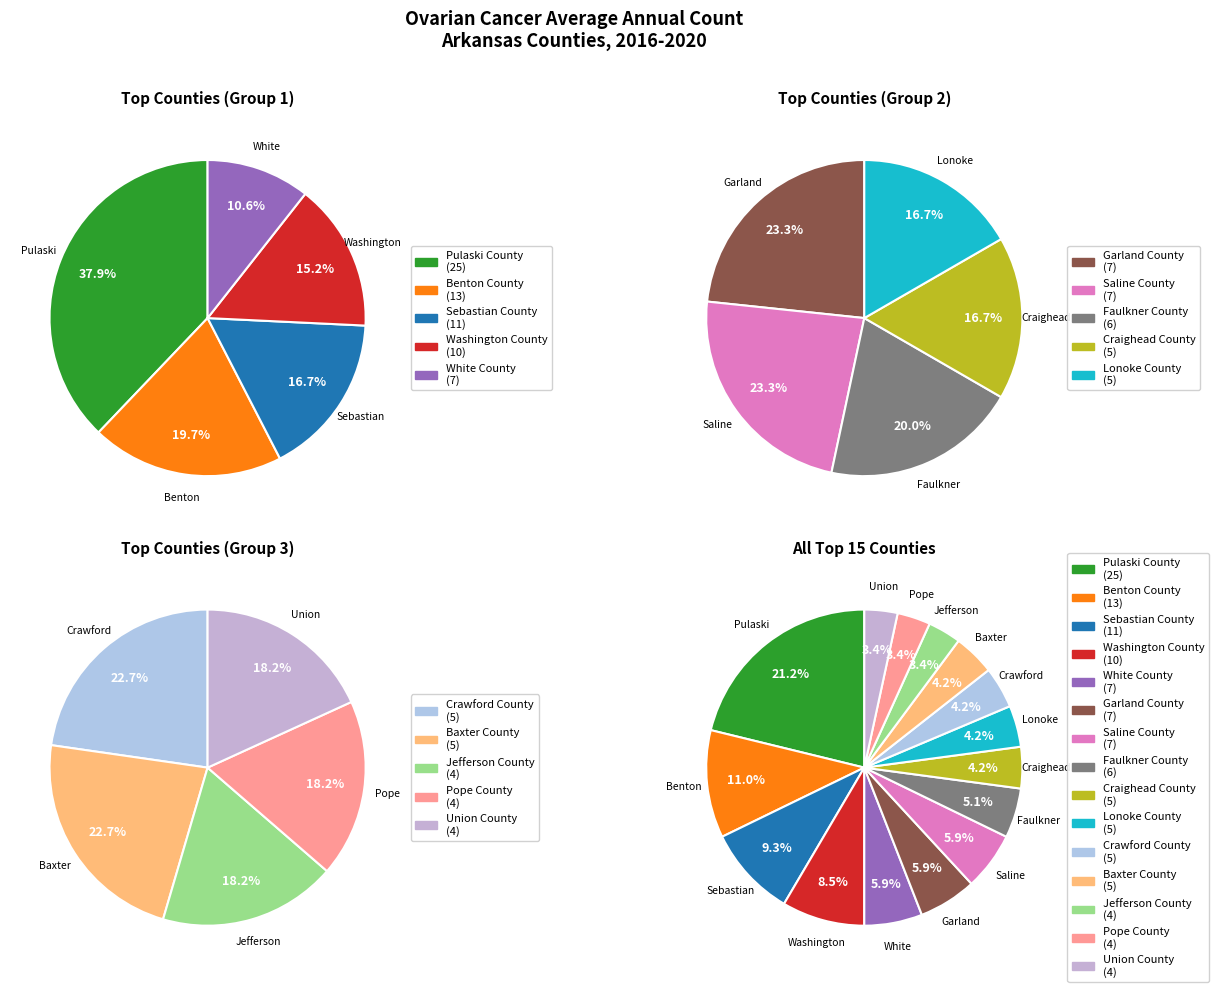

Which category has the smallest portion of the pie?

Jefferson County